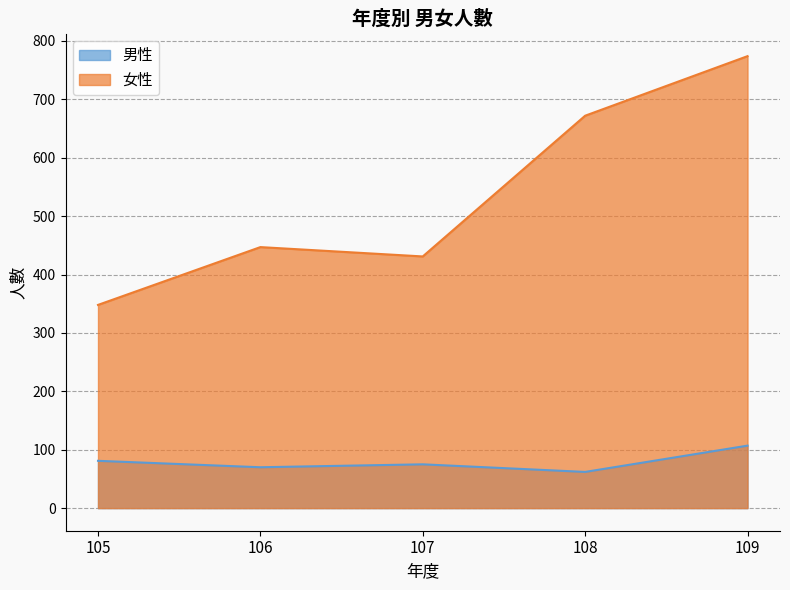

Does the chart display data point markers on the line(s)?

No